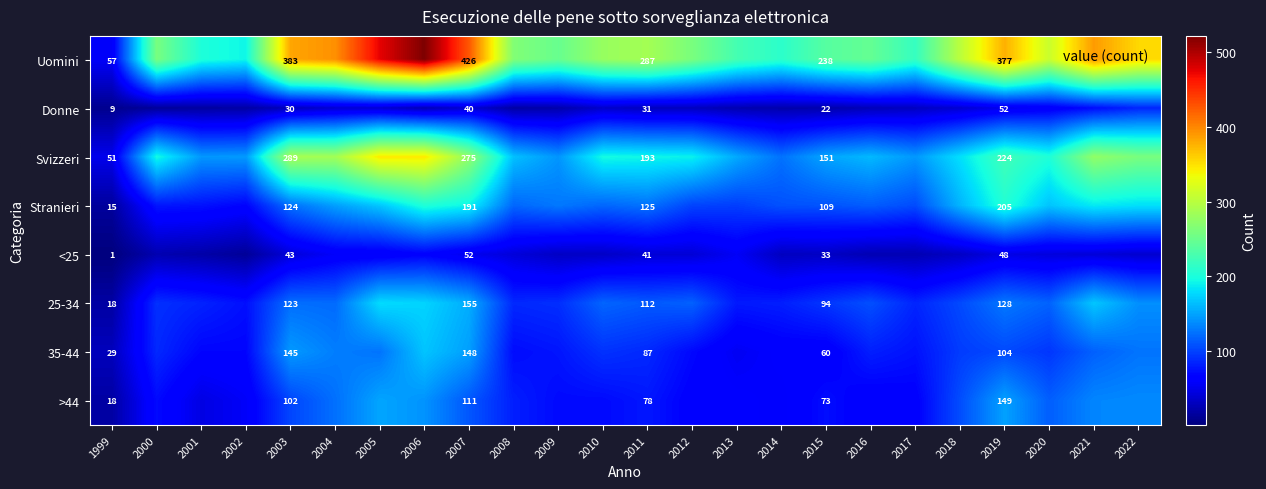

The Stranieri series shows 79 at 2011. True or false?

False